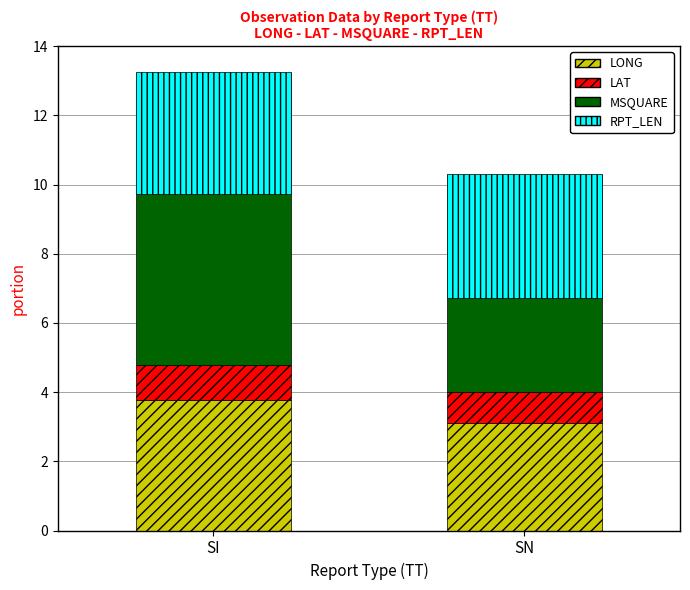

True or false: LONG has a value of 1.0 at SN.

False